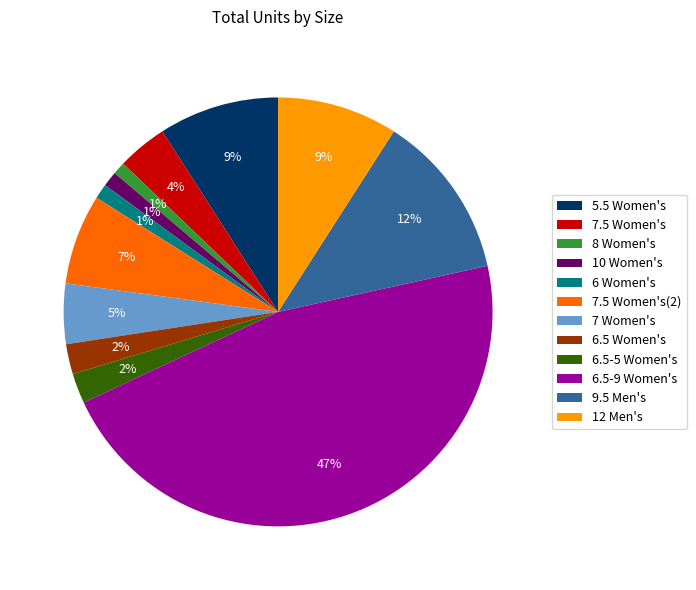

Which slice is the largest?

6.5-9 Women's